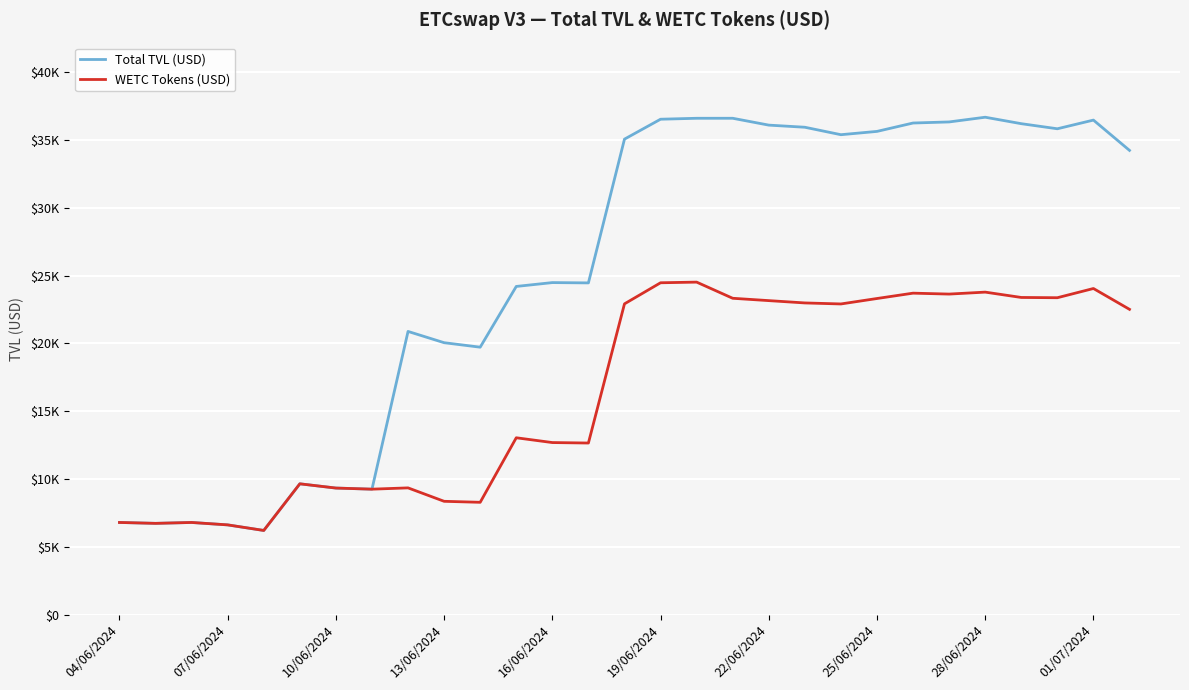

Does the chart have visible grid lines?

Yes